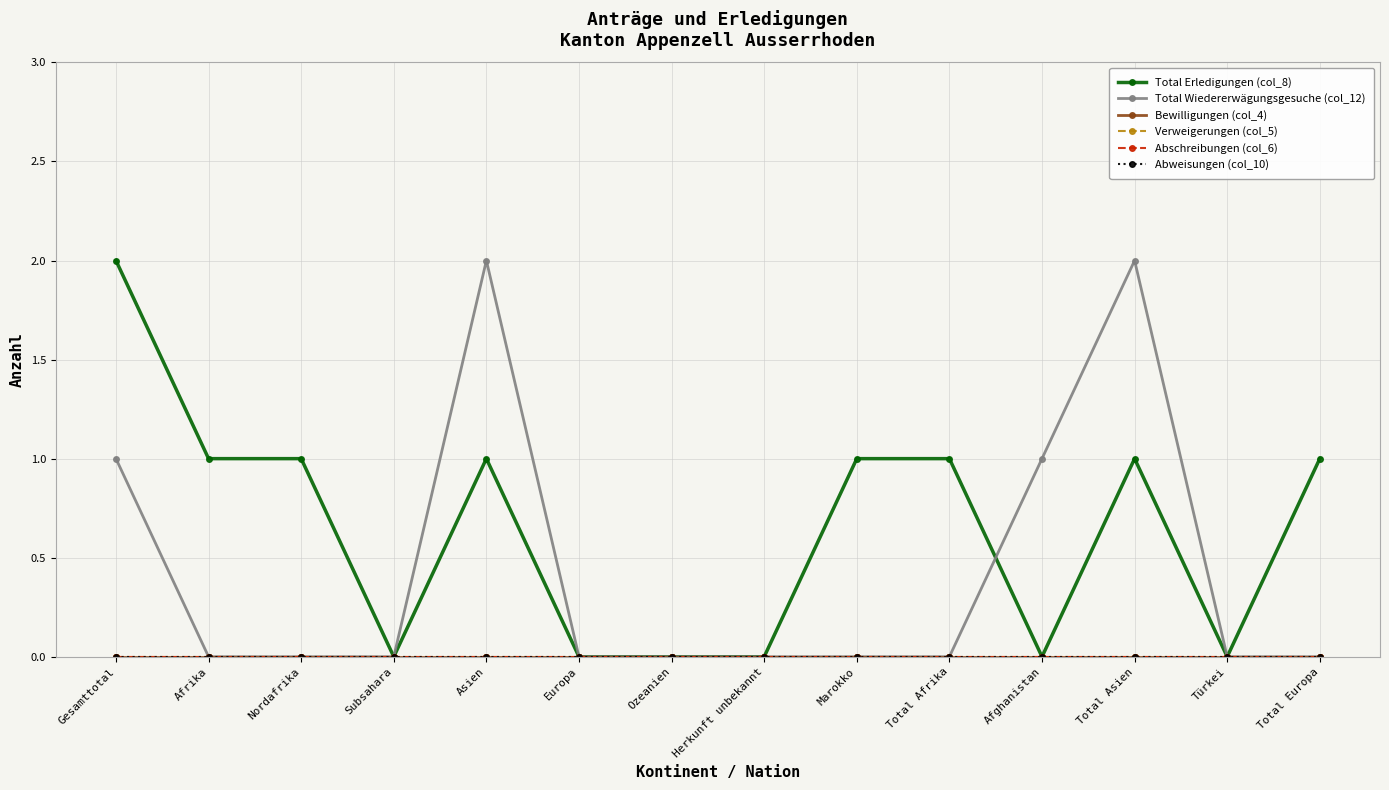

What is the label of the 13th point from the left?

Türkei